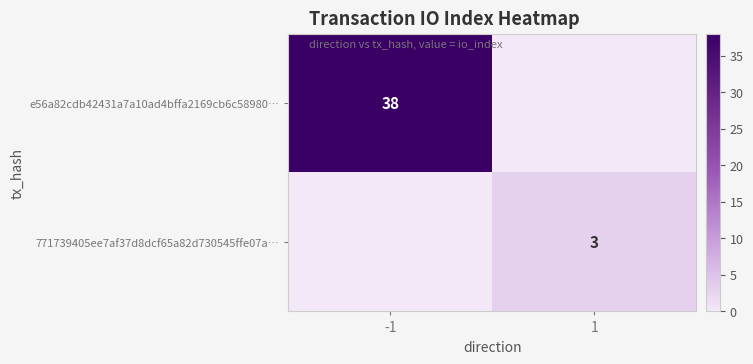

The 771739405ee7af37d8dcf65a82d730545ffe07a… series shows 3 at 1. True or false?

True